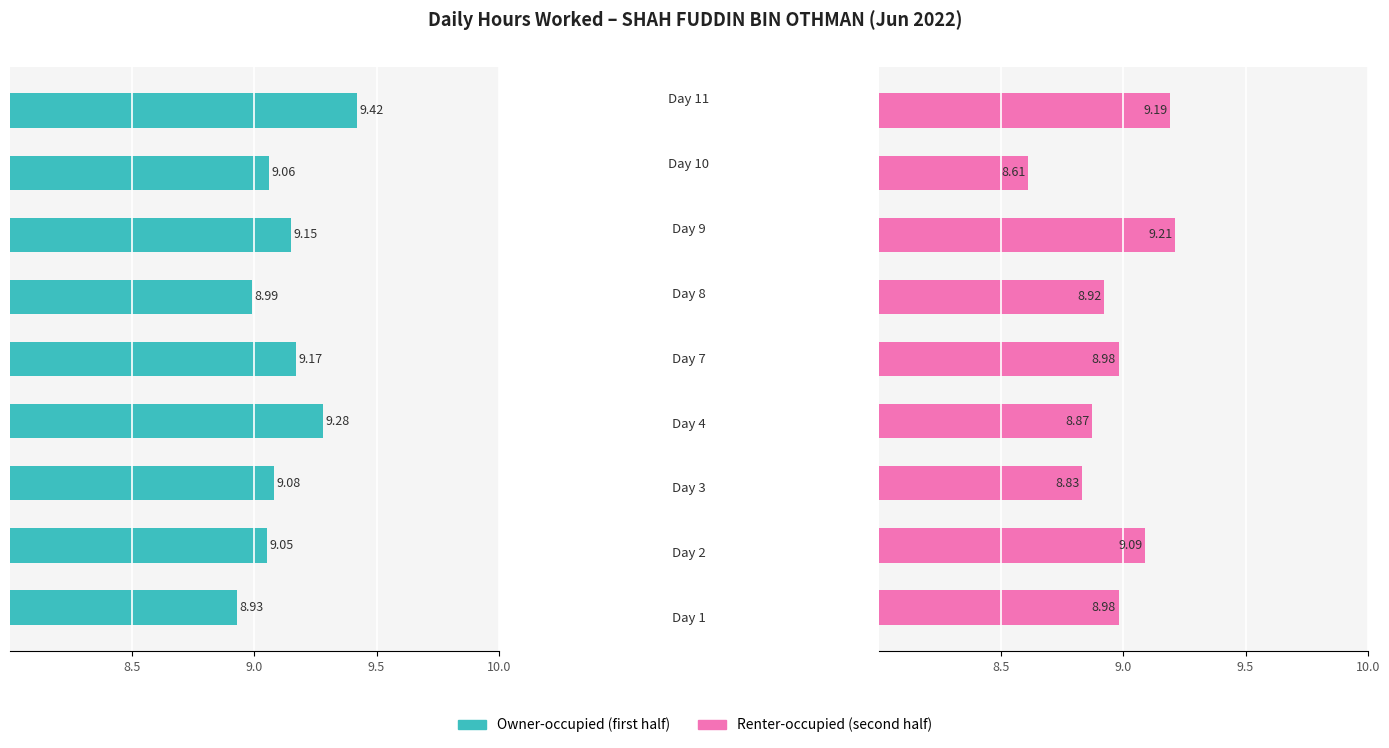

Reading left to right, what are all the values shown in this chart?

Owner-occupied: 8.9	9.1	9.1	9.3	9.2	9.0	9.2	9.1	9.4
Renter-occupied: 9.0	9.1	8.8	8.9	9.0	8.9	9.2	8.6	9.2